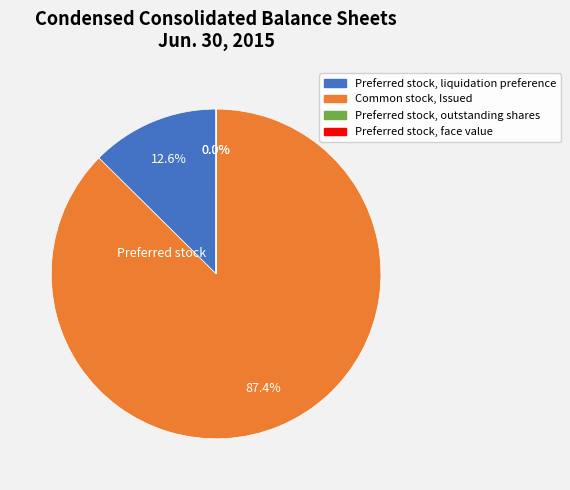

What percentage is the Preferred stock, liquidation preference slice, to the nearest percent?

13%